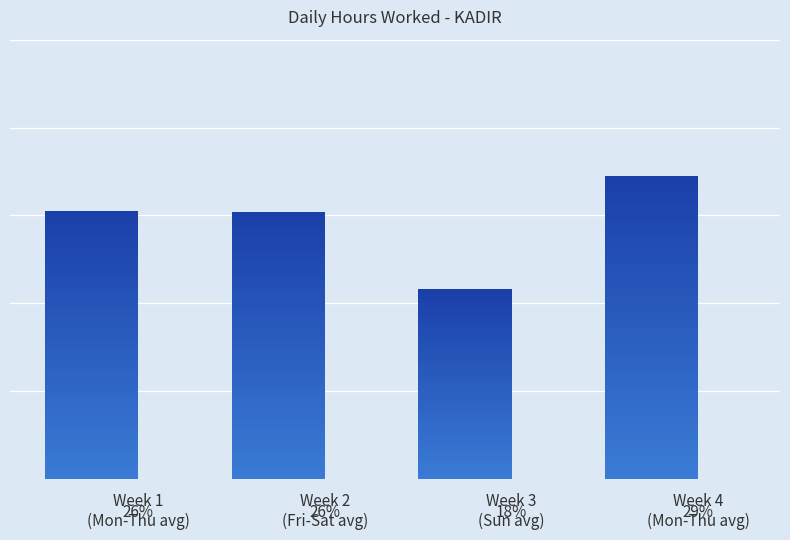

How many bars are there in total?

4